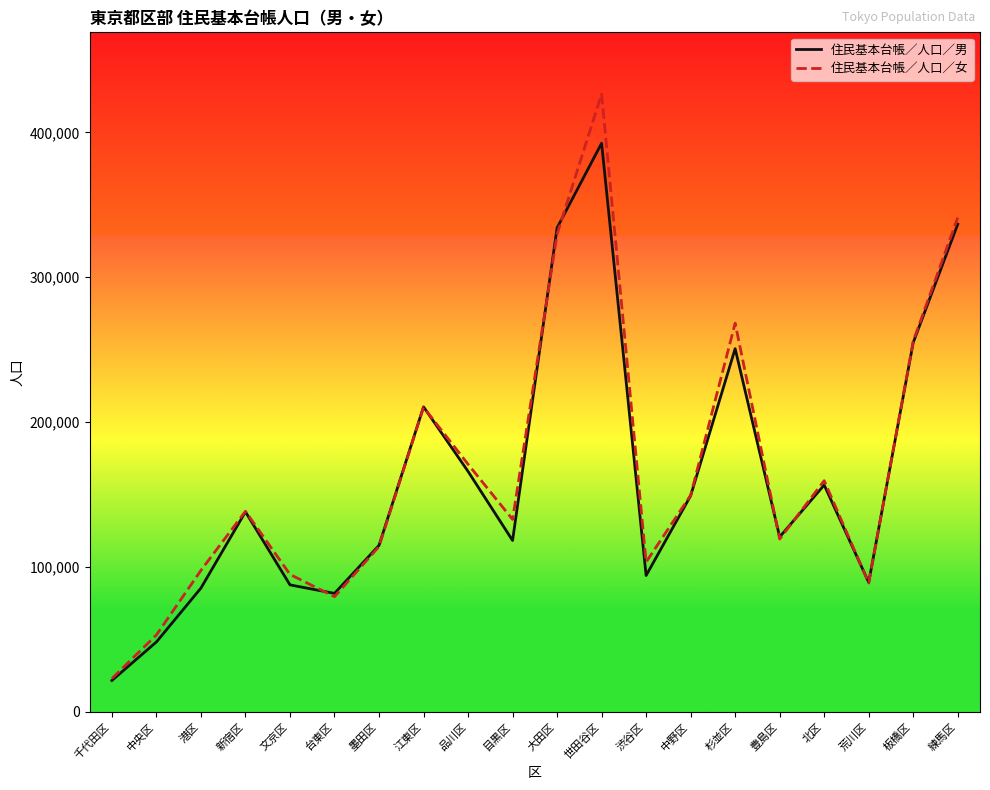

Rank the series at 渋谷区 from lowest to highest value.

住民基本台帳／人口／男, 住民基本台帳／人口／女